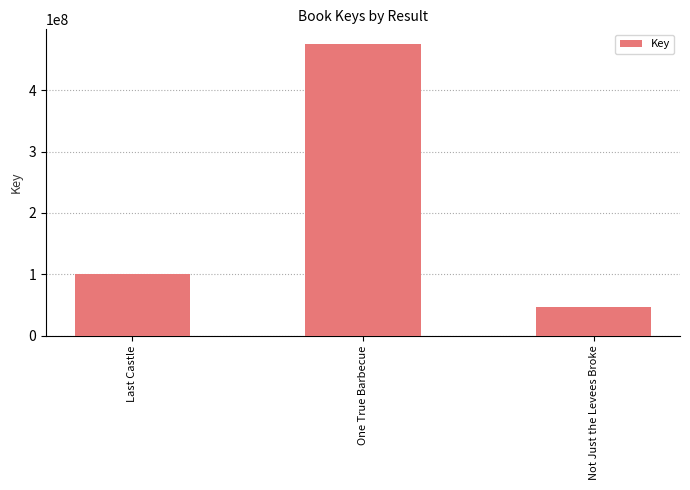

What is the label of the 2nd bar from the left?

One True Barbecue